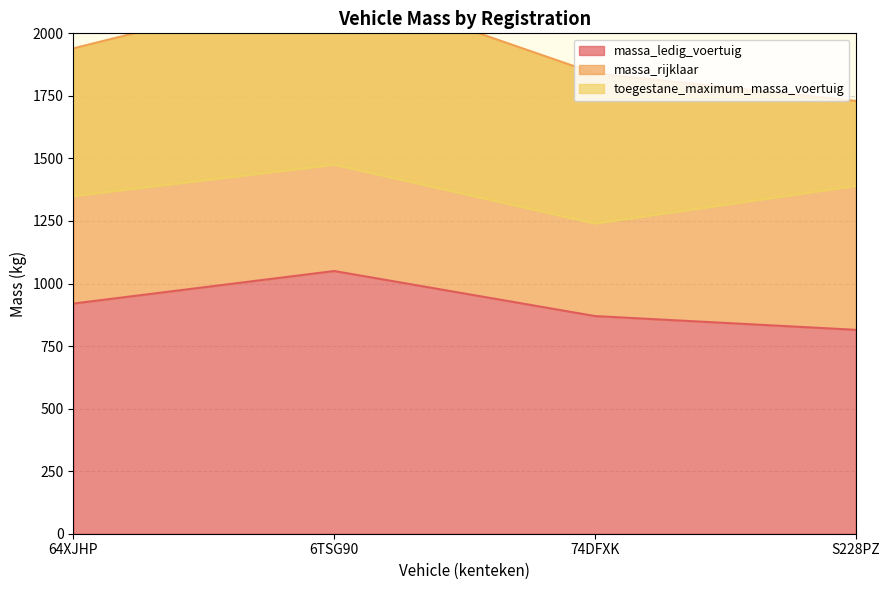

What position from the left is 64XJHP?

1